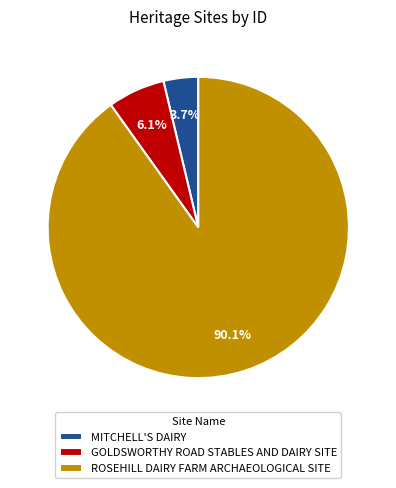

What percentage is the ROSEHILL DAIRY FARM ARCHAEOLOGICAL SITE slice, to the nearest percent?

90%